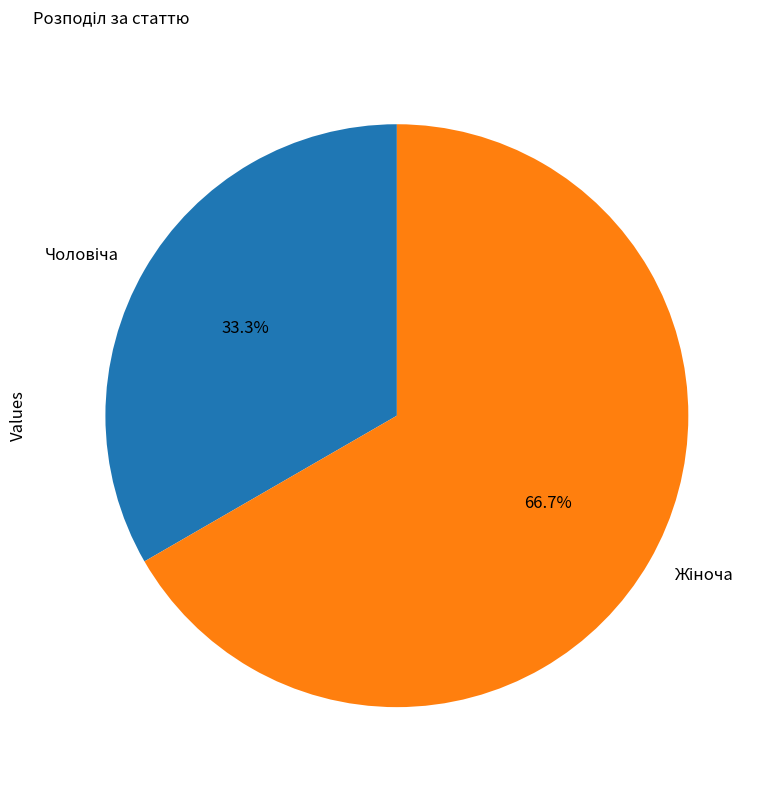

Does any single category account for the majority?

Yes